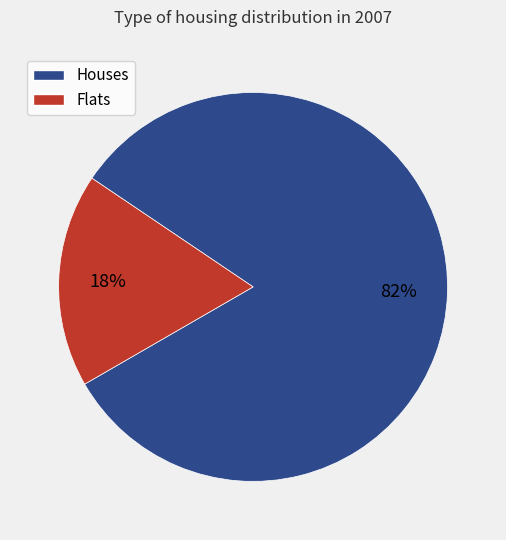

Is it true that Flats is 29% of the pie?

False